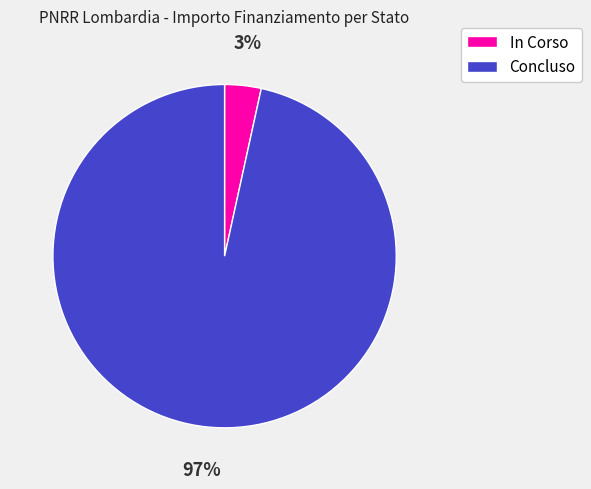

Count the number of slices in the pie.

2